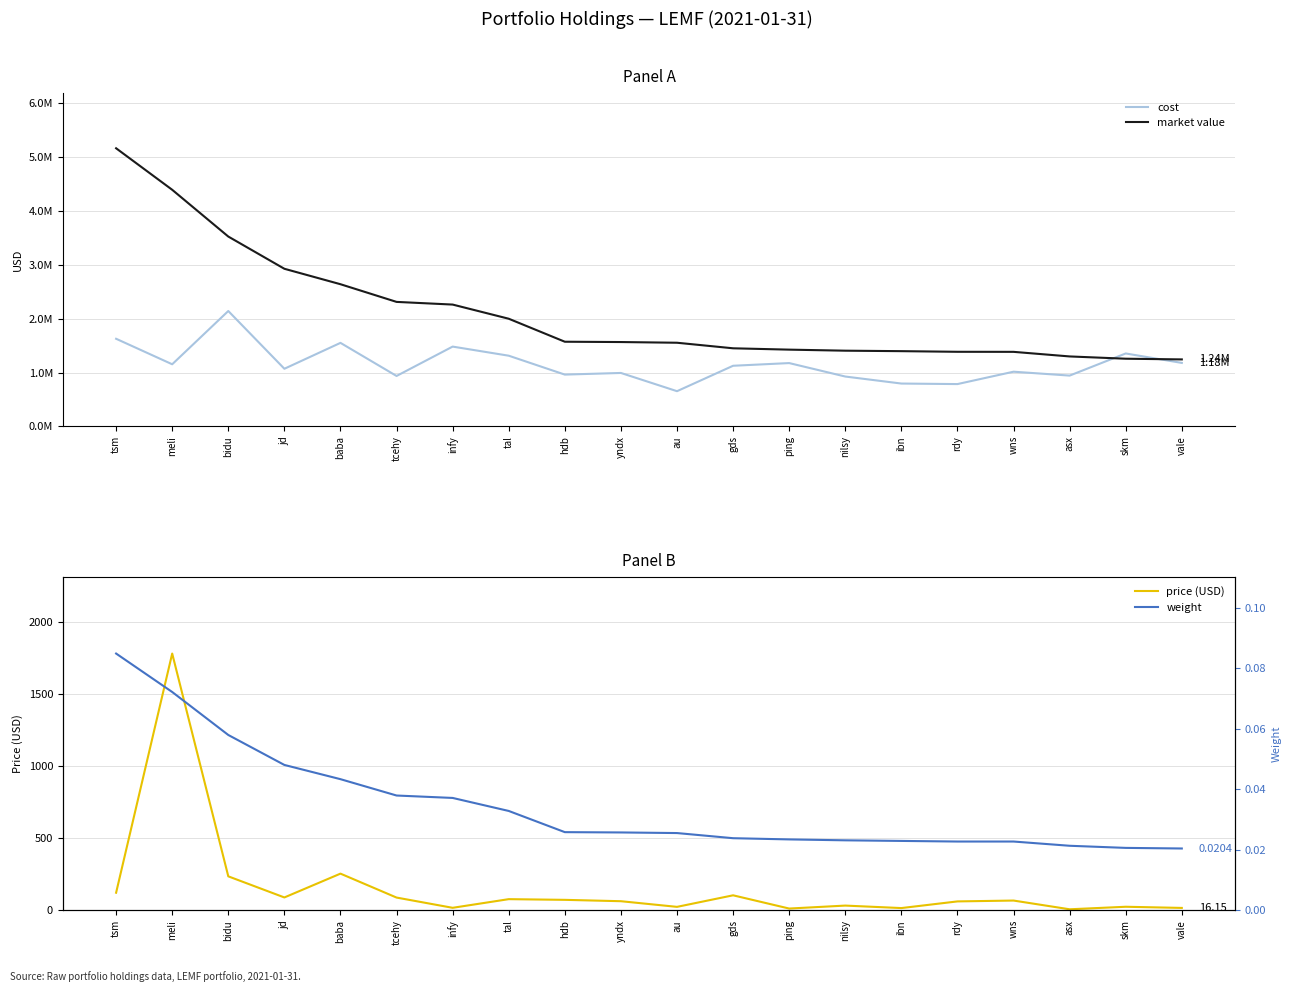

Reading left to right, extract all data points from this chart.

cost: 1626779.0	1153163.8	2142372.6	1069891.9	1550735.2	935908.6	1481502.8	1312305.2	961442.1	991845.0	653325.9	1125535.8	1175344.6	925439.7	795231.8	785298.0	1015151.6	942962.0	1353936.7	1178492.7
market value: 5164600.0	4393610.2	3525300.0	2926770.0	2639832.0	2311559.6	2261920.0	1998880.0	1571780.0	1566000.0	1553052.0	1449840.0	1424943.2	1405485.0	1396750.0	1384928.0	1383908.0	1298700.0	1256320.0	1243550.0
price (USD): 121.5	1779.5	235.0	88.7	253.8	87.9	16.9	76.9	72.1	62.6	23.5	103.6	11.8	32.3	15.1	61.3	67.2	6.7	24.2	16.1
weight: 0.1	0.1	0.1	0.0	0.0	0.0	0.0	0.0	0.0	0.0	0.0	0.0	0.0	0.0	0.0	0.0	0.0	0.0	0.0	0.0